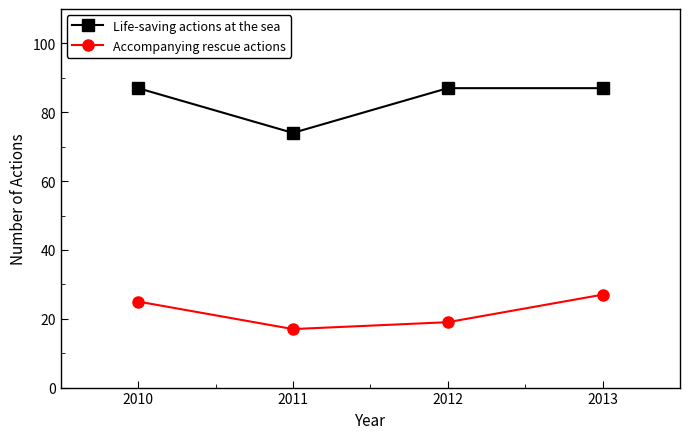

Reading left to right, transcribe all the data shown in this chart.

Life-saving actions at the sea: 2010=87	2011=74	2012=87	2013=87
Accompanying rescue actions: 2010=25	2011=17	2012=19	2013=27